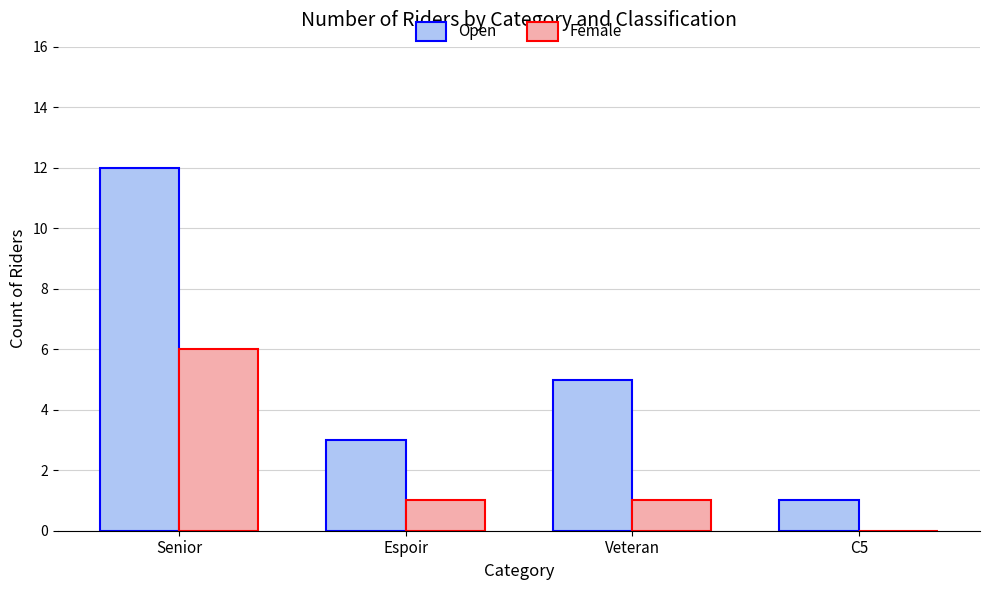

What is the approximate value of Female at Veteran?

1